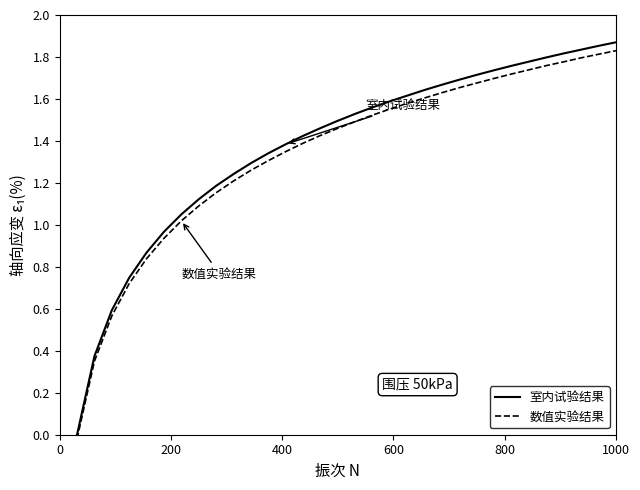

Rank the series by their average value, from highest to lowest.

室内试验结果, 数值实验结果